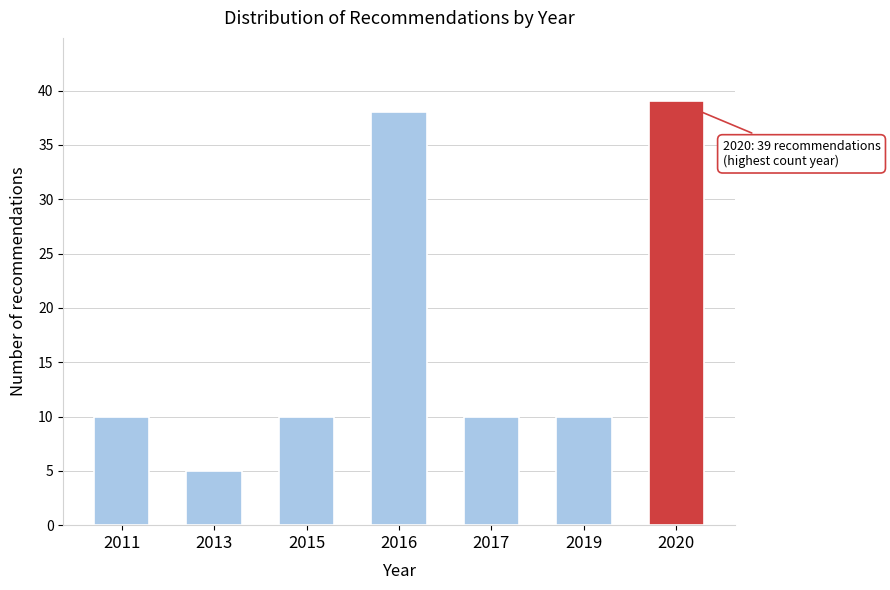

Reading left to right, list all the values displayed in this chart.

10	5	10	38	10	10	39